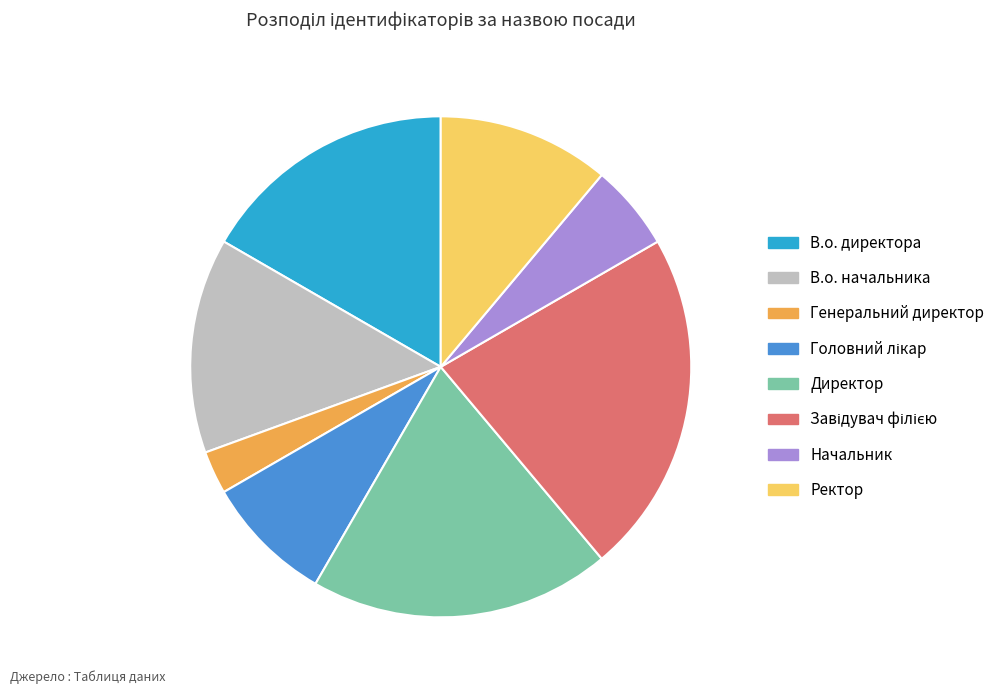

Which category has the smallest portion of the pie?

Генеральний директор